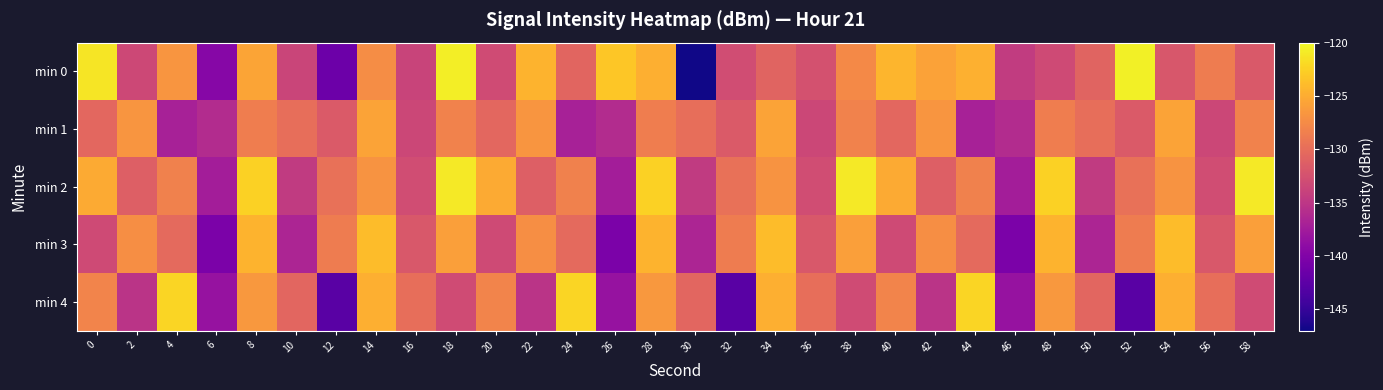

Reading left to right, what are all the values shown in this chart?

min 0: 0=-121.2	2=-133.3	4=-126.7	6=-139.6	8=-125.5	10=-133.6	12=-141.4	14=-127.3	16=-133.8	18=-120.7	20=-133.0	22=-124.5	24=-130.7	26=-123.2	28=-124.8	30=-146.9	32=-132.9	34=-130.8	36=-132.5	38=-127.6	40=-124.4	42=-125.7	44=-124.7	46=-134.5	48=-133.1	50=-130.9	52=-120.6	54=-132.0	56=-128.7	58=-131.7
min 1: 0=-130.5	2=-126.7	4=-137.0	6=-136.0	8=-128.6	10=-129.9	12=-131.7	14=-125.7	16=-133.5	18=-128.2	20=-130.5	22=-126.7	24=-137.0	26=-136.0	28=-128.6	30=-129.9	32=-131.7	34=-125.7	36=-133.5	38=-128.2	40=-130.5	42=-126.7	44=-137.0	46=-136.0	48=-128.6	50=-129.9	52=-131.7	54=-125.7	56=-133.5	58=-128.2
min 2: 0=-125.1	2=-131.2	4=-128.3	6=-137.4	8=-122.5	10=-134.6	12=-129.7	14=-126.8	16=-132.9	18=-121.0	20=-125.1	22=-131.2	24=-128.3	26=-137.4	28=-122.5	30=-134.6	32=-129.7	34=-126.8	36=-132.9	38=-121.0	40=-125.1	42=-131.2	44=-128.3	46=-137.4	48=-122.5	50=-134.6	52=-129.7	54=-126.8	56=-132.9	58=-121.0
min 3: 0=-133.1	2=-127.2	4=-130.3	6=-140.4	8=-124.5	10=-136.6	12=-128.7	14=-123.8	16=-131.9	18=-126.0	20=-133.1	22=-127.2	24=-130.3	26=-140.4	28=-124.5	30=-136.6	32=-128.7	34=-123.8	36=-131.9	38=-126.0	40=-133.1	42=-127.2	44=-130.3	46=-140.4	48=-124.5	50=-136.6	52=-128.7	54=-123.8	56=-131.9	58=-126.0
min 4: 0=-128.1	2=-135.2	4=-122.3	6=-138.4	8=-126.5	10=-130.6	12=-142.7	14=-124.8	16=-129.9	18=-133.0	20=-128.1	22=-135.2	24=-122.3	26=-138.4	28=-126.5	30=-130.6	32=-142.7	34=-124.8	36=-129.9	38=-133.0	40=-128.1	42=-135.2	44=-122.3	46=-138.4	48=-126.5	50=-130.6	52=-142.7	54=-124.8	56=-129.9	58=-133.0